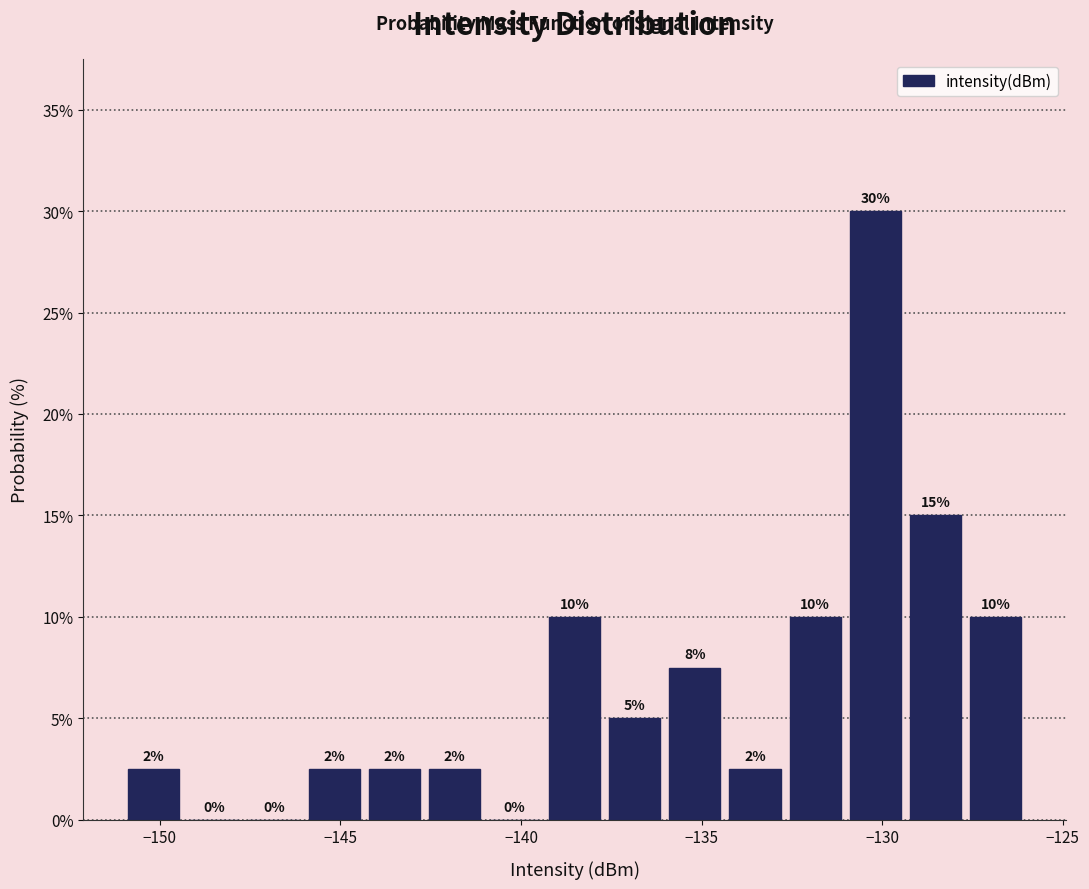

Around what value on the x-axis is the tallest bar? Give the approximate position of its centre, as read against the axis.

-130.0